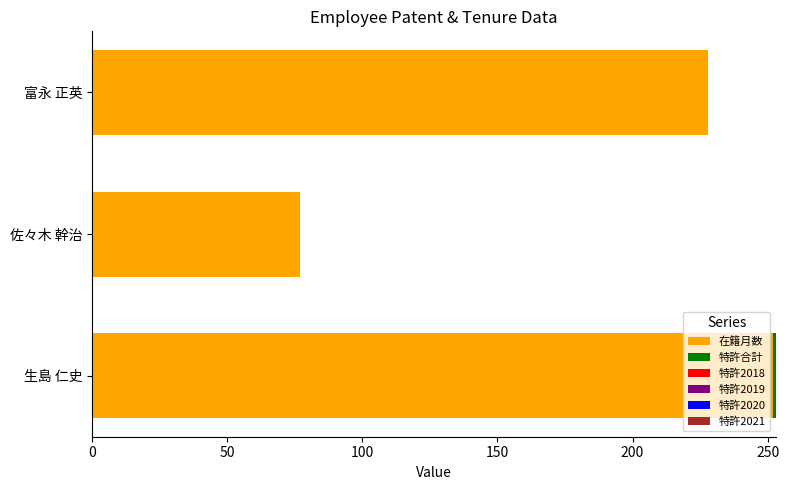

At which category is the sum across all series the highest?

生島 仁史